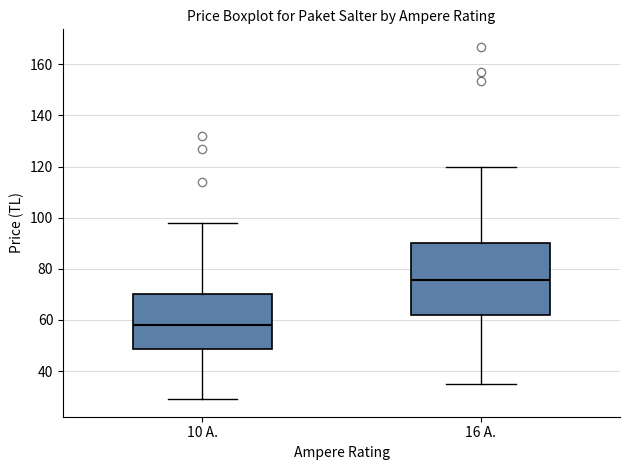

Reading left to right, transcribe this box plot: for each box, give where its median line is, the range the box spans, and where its two whiskers end, as read against the y-axis. The values are not printed on the chart, so give them approximately, as read against the axis.

10 A.: median 58, box 48 to 70, whiskers 30 to 98
16 A.: median 76, box 62 to 90, whiskers 34 to 120